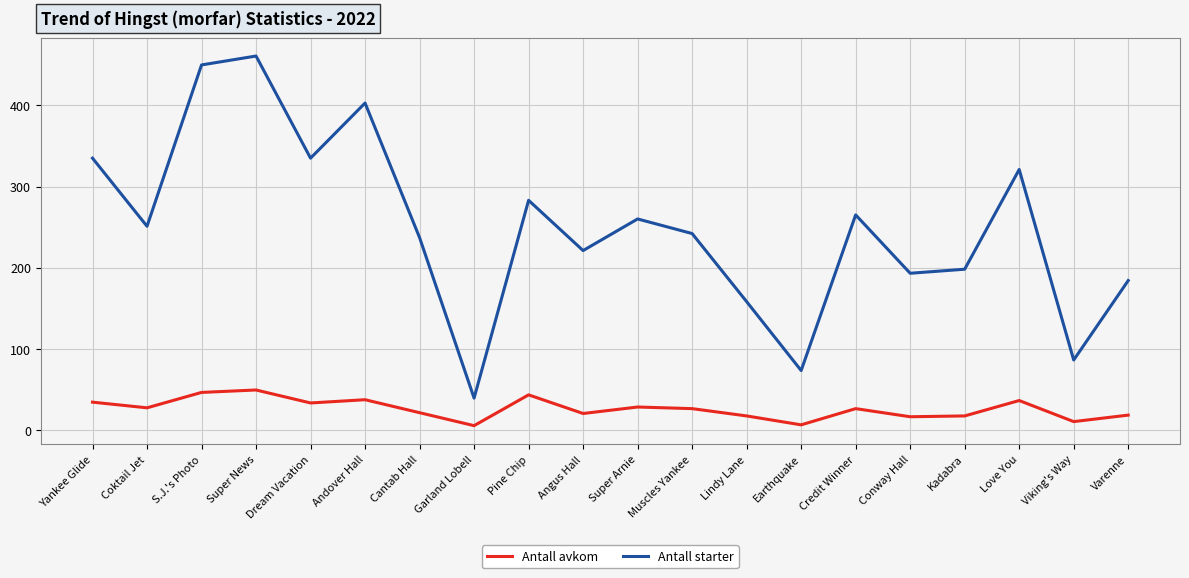

In Antall avkom, how many points are higher than both neighbors (excluding endpoints)?

6